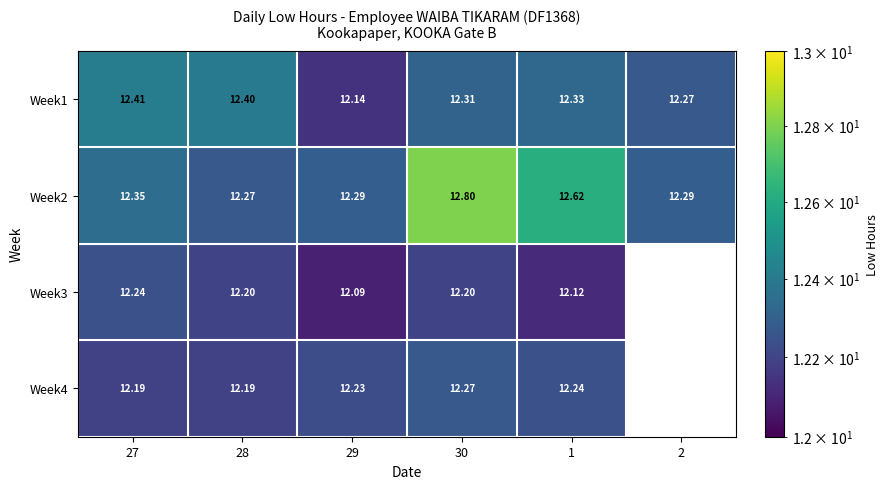

Count the number of data series in this chart.

4